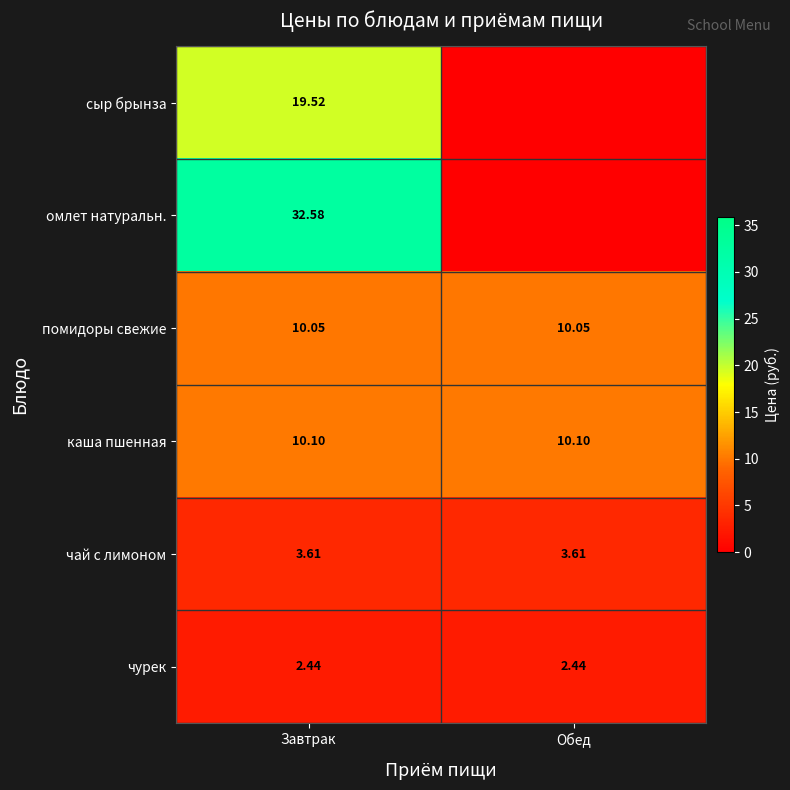

At how many categories does at least one series exceed 30?

1